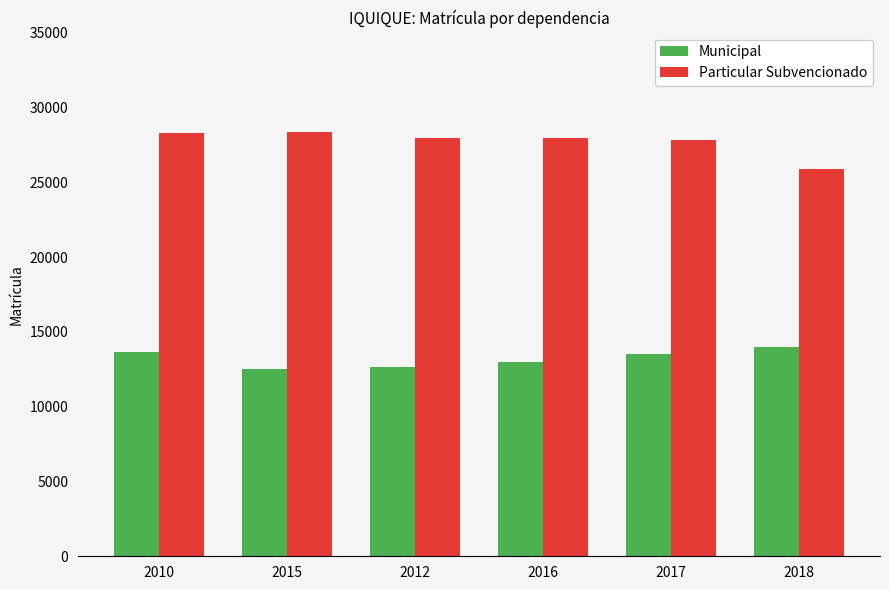

What is the spread (max minus min) of values at 2017?

14265